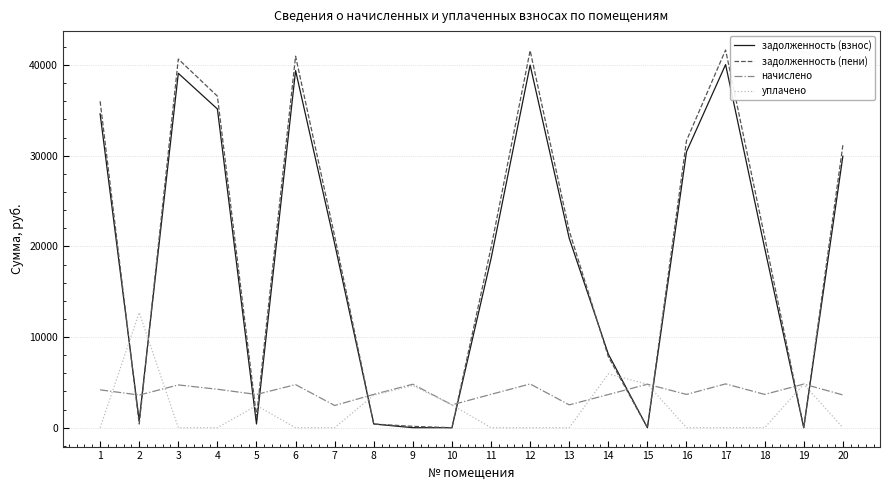

True or false: задолженность (взнос) and начислено cross at least once.

True